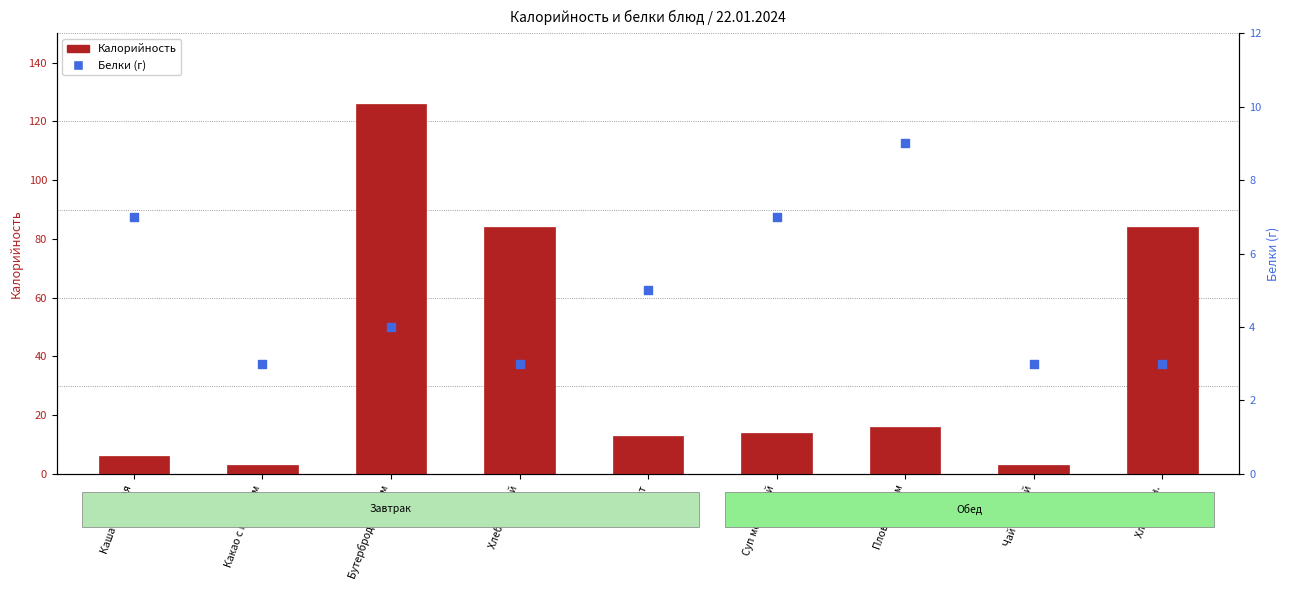

At which category is the sum across all series the highest?

Бутерброд с сыром